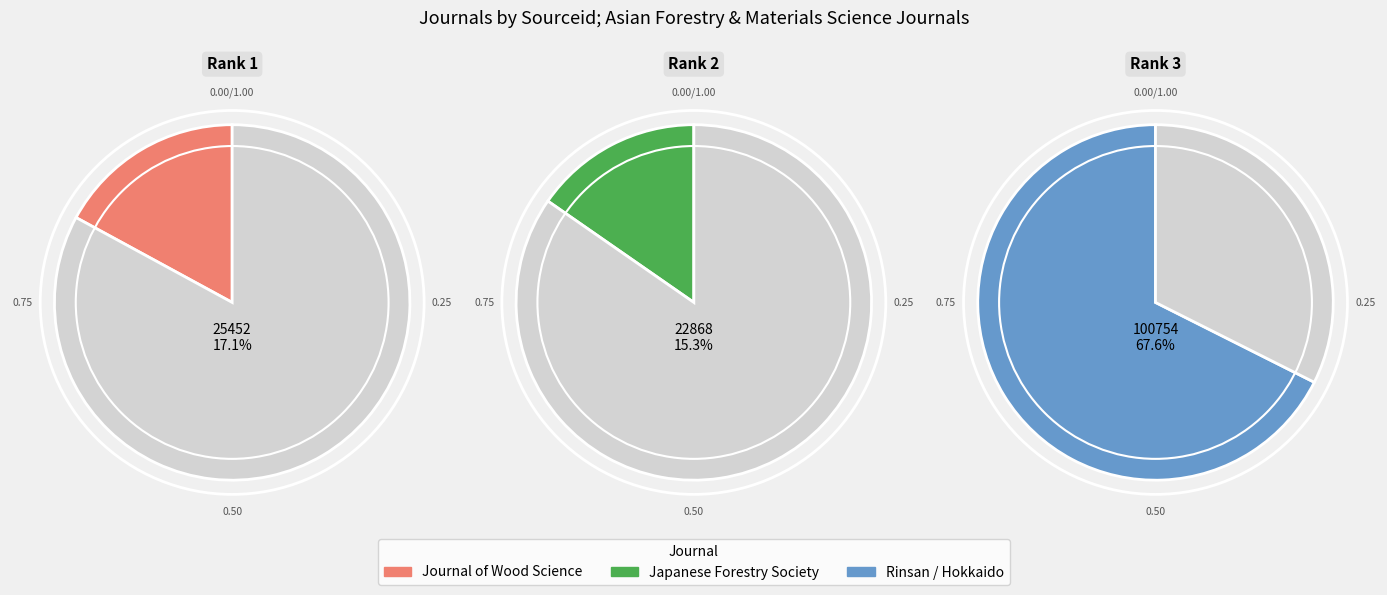

Between JOURNAL of THE JAPANESE FORESTRY SOCIETY and Rinsan Shikenj Oha/Journal of the Hokkaido, which is larger?

Rinsan Shikenj Oha/Journal of the Hokkaido